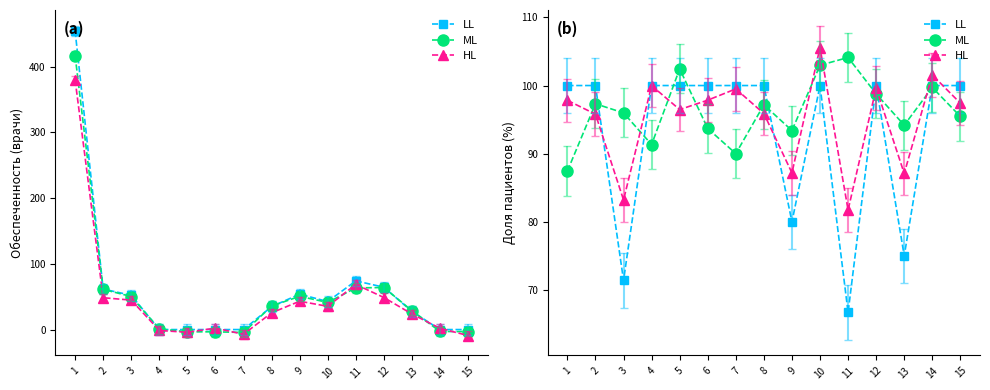

Reading right to left, list all the values displayed in this chart.

LL: 15=100.0	14=100.0	13=75.0	12=100.0	11=66.7	10=100.0	9=80.0	8=100.0	7=100.0	6=100.0	5=100.0	4=100.0	3=71.4	2=100.0	1=100.0
ML: 15=95.5	14=99.7	13=94.2	12=98.8	11=104.1	10=103.0	9=93.4	8=97.2	7=90.0	6=93.7	5=102.4	4=91.3	3=96.0	2=97.3	1=87.5
HL: 15=97.4	14=101.5	13=87.1	12=99.6	11=81.7	10=105.6	9=87.2	8=95.9	7=99.5	6=97.9	5=96.5	4=100.0	3=83.2	2=95.8	1=97.8